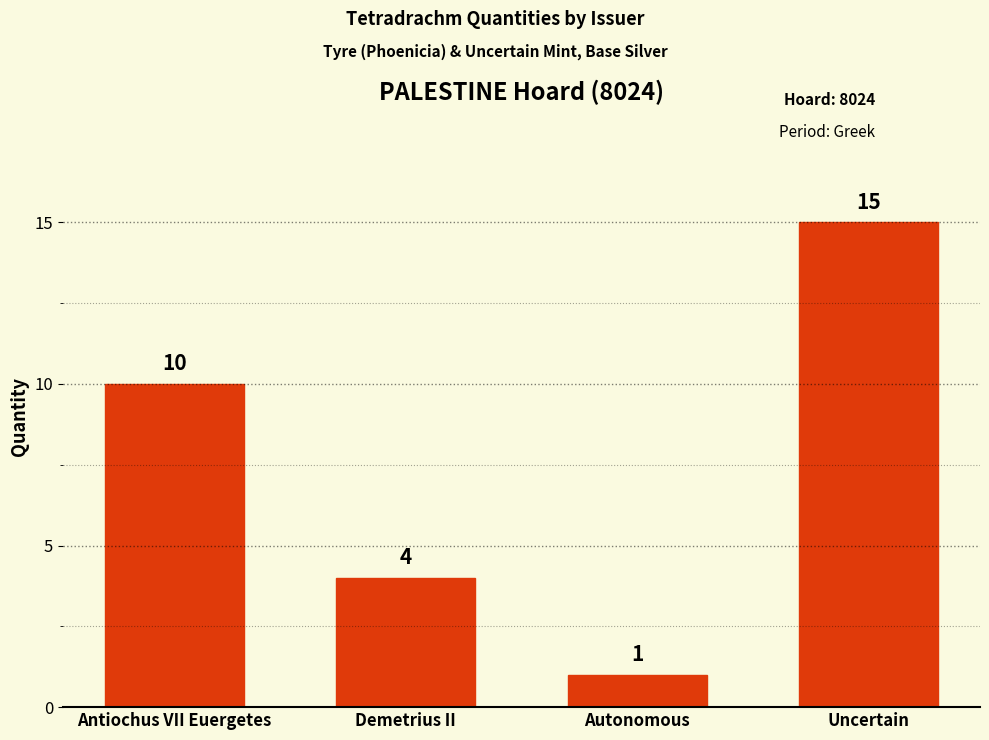

What is the difference between the maximum and minimum values?

14